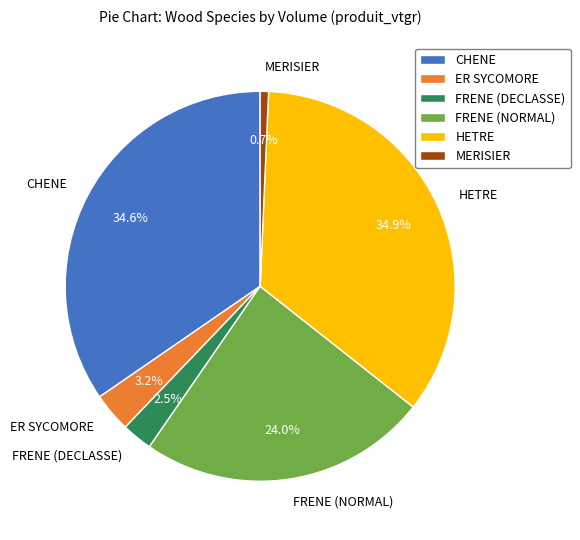

To the nearest percent, what percentage of the pie is HETRE?

35%